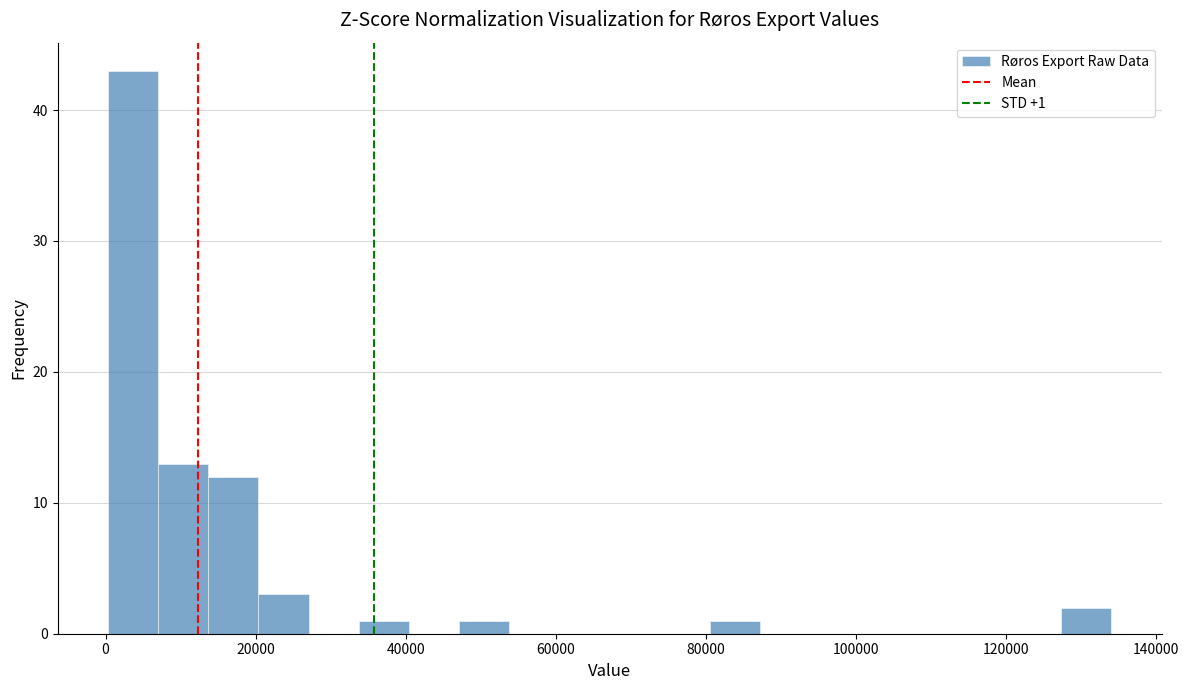

Read against the x-axis, roughly where is the centre of the tallest bar?

4000